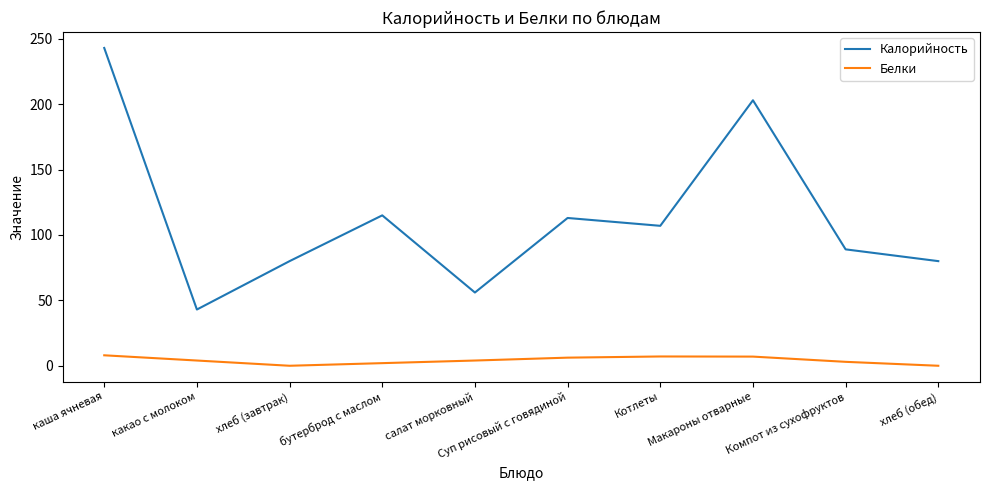

At which label does Калорийность reach its minimum?

какао с молоком